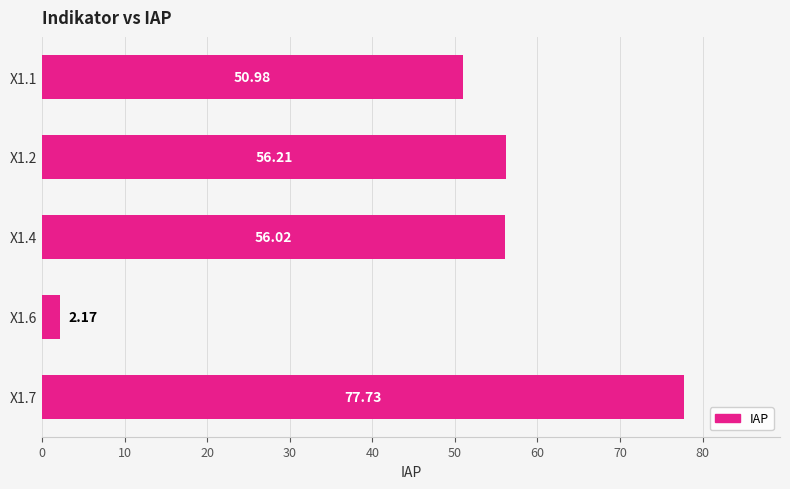

What is the ratio of the value at X1.7 to the value at X1.4?

1.4